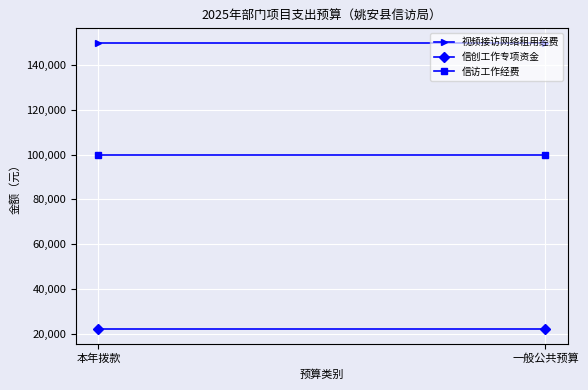

What are all the series names shown in the legend?

视频接访网络租用经费, 信创工作专项资金, 信访工作经费